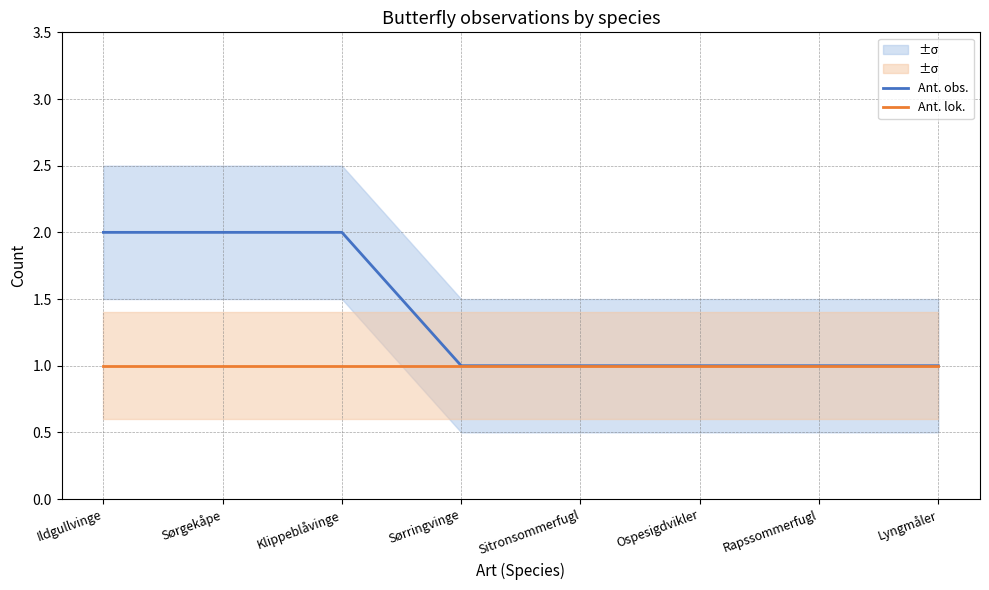

What is the sum of the Ant. obs. values at Ildgullvinge and Klippeblåvinge?

4